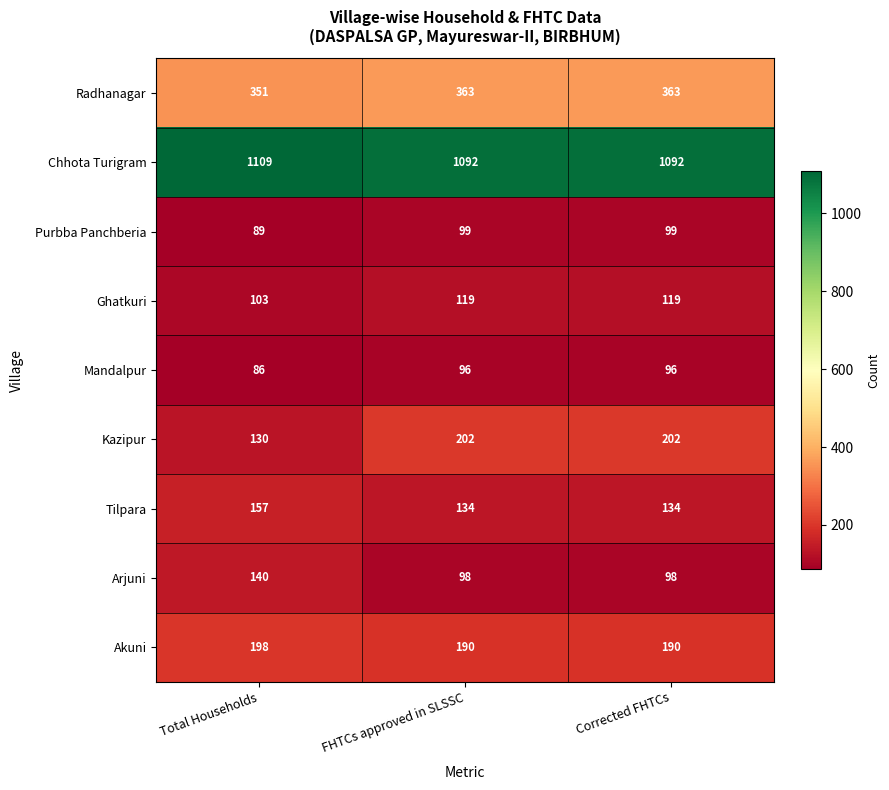

Which series has the largest total across all categories?

Chhota Turigram